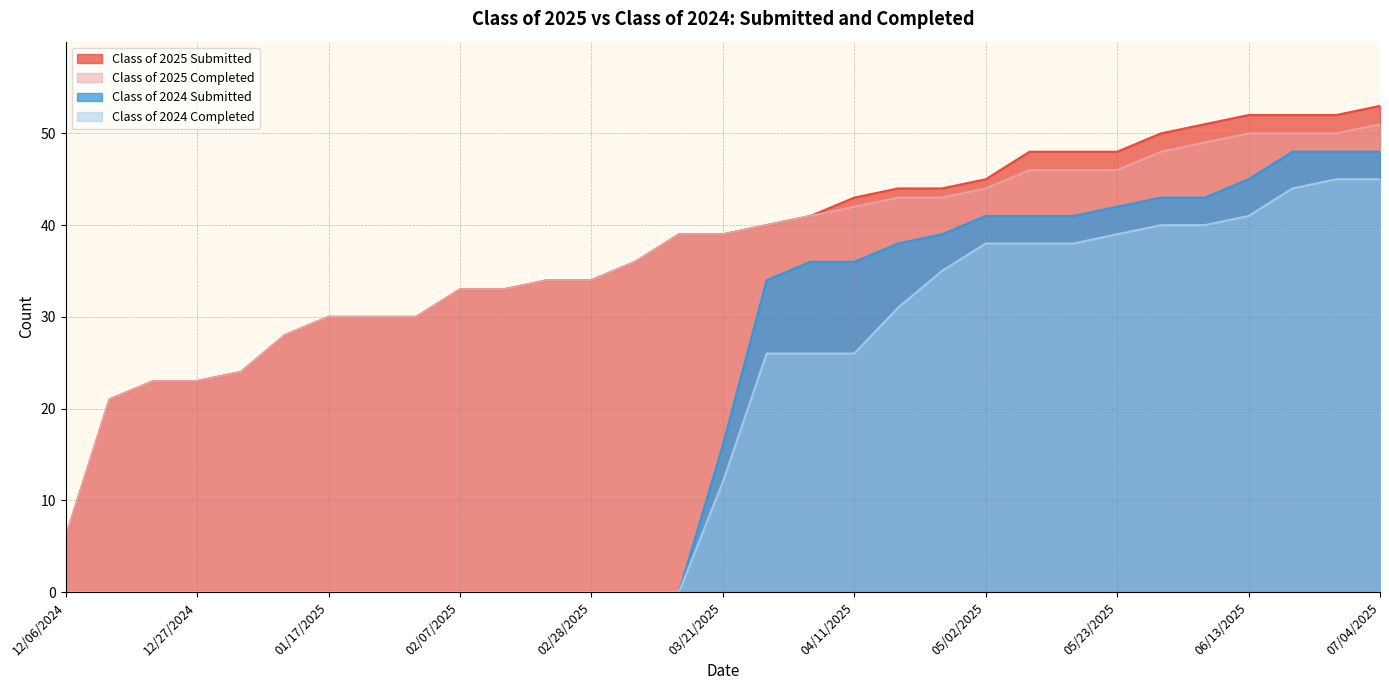

Between 03/14/2025 and 01/10/2025, which is larger?

03/14/2025